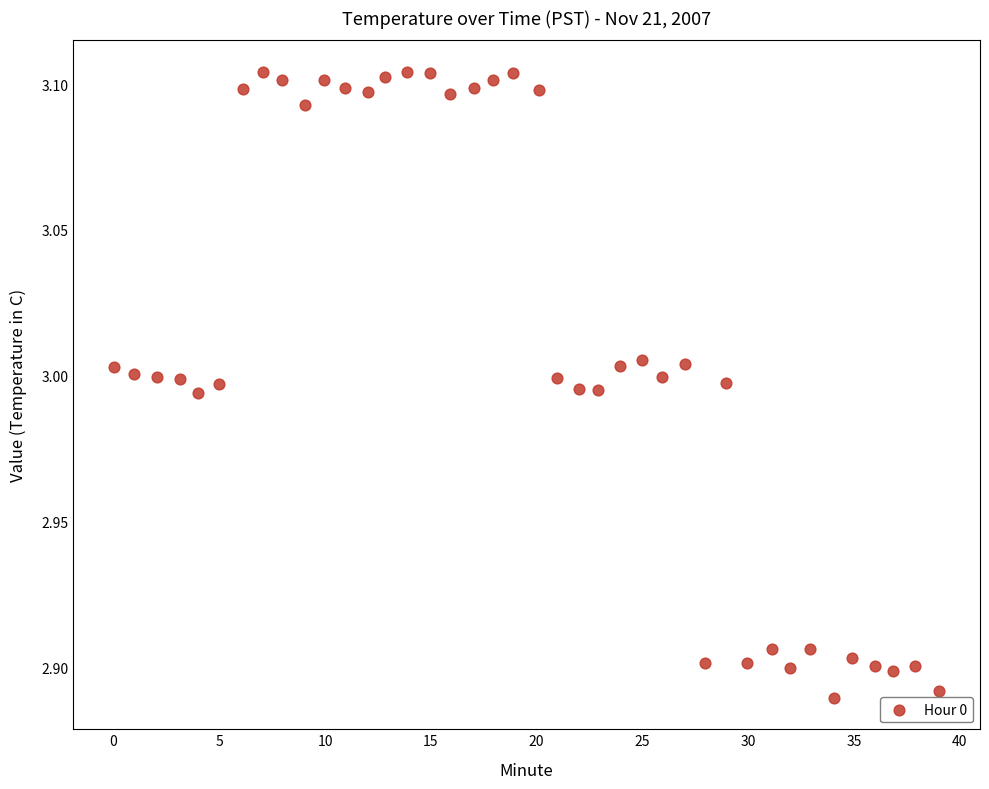

What is the range of X values (max minus min)?

39.0